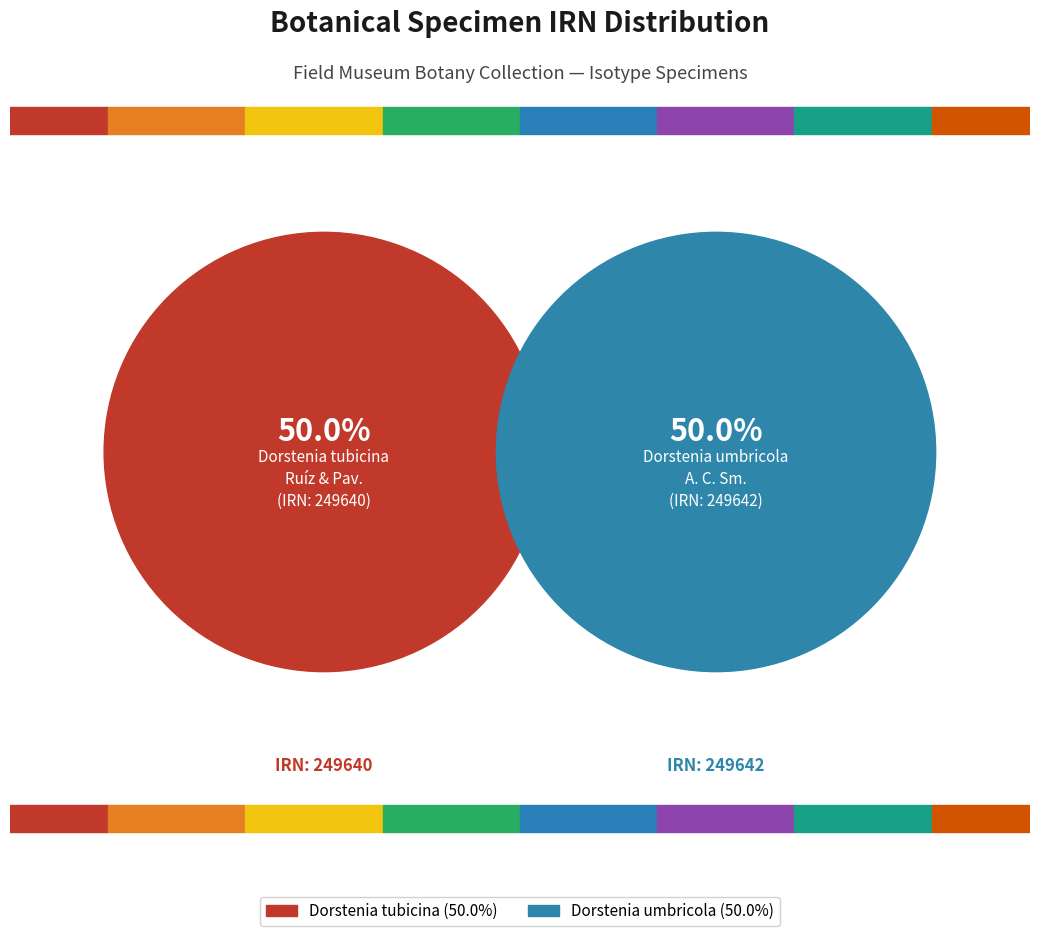

How many slices are in this pie chart?

2